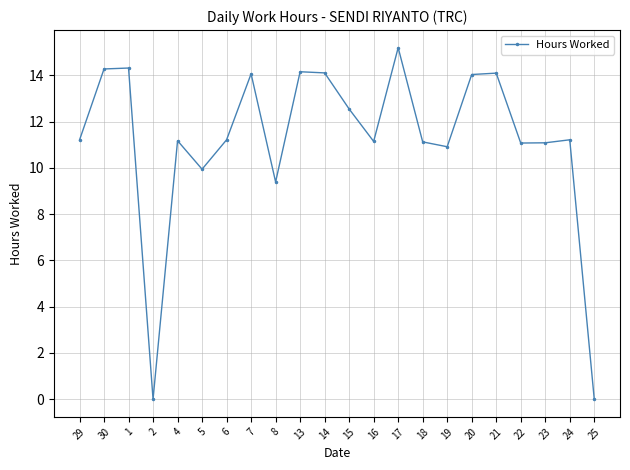

What is the maximum value shown in the chart?

15.2